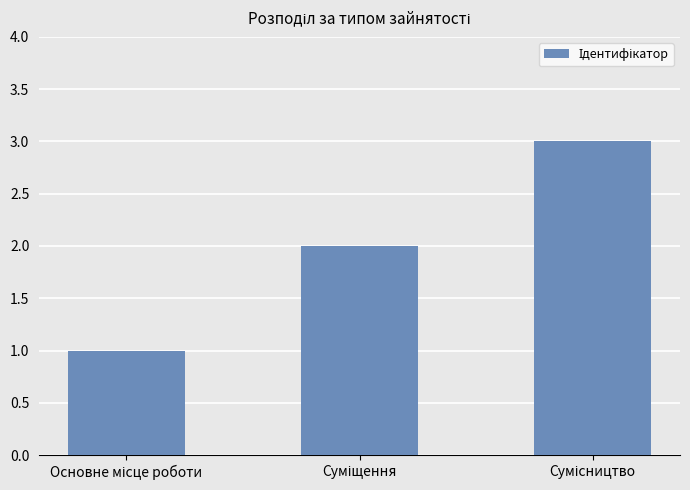

What is the greatest value displayed?

3